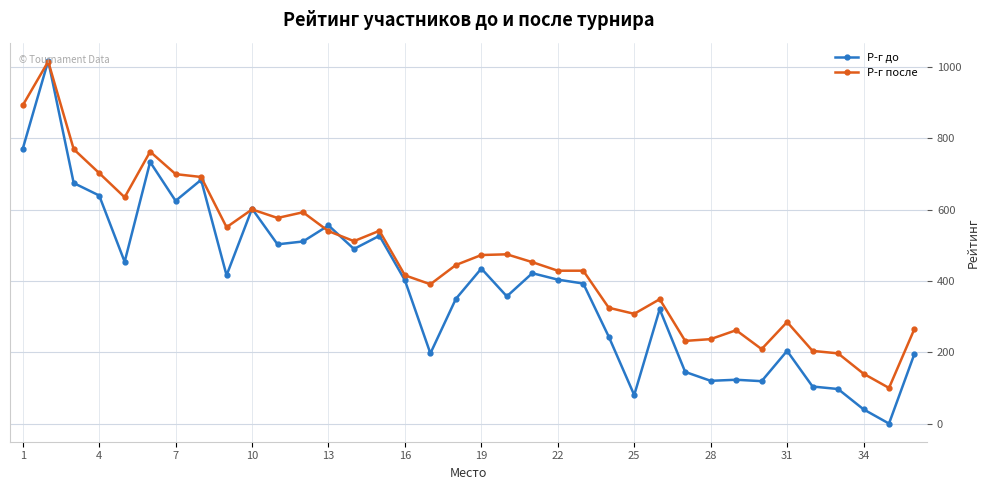

Which series has the widest spread of values?

Р-г до